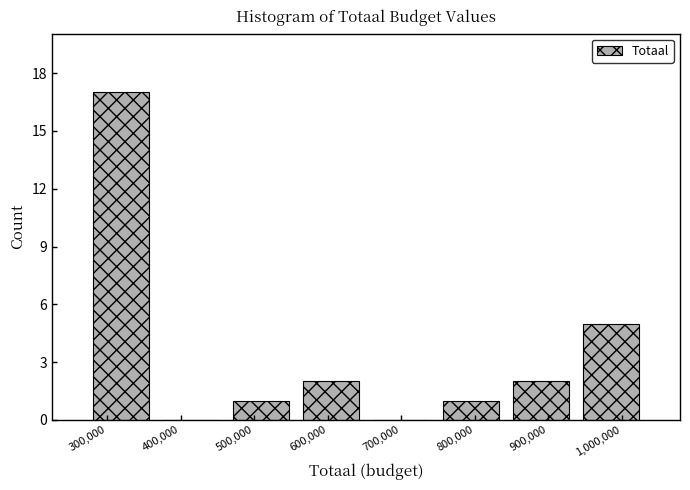

Reading left to right, list every bar in this chart as the range it spans on the x-axis followed by its height. Neither the bar edges nor the heights are printed on the chart, so give them approximately, as read against the axes.

270000 to 370000: 17
370000 to 460000: 0
460000 to 560000: 1
560000 to 650000: 2
650000 to 750000: 0
750000 to 840000: 1
840000 to 940000: 2
940000 to 1030000: 5